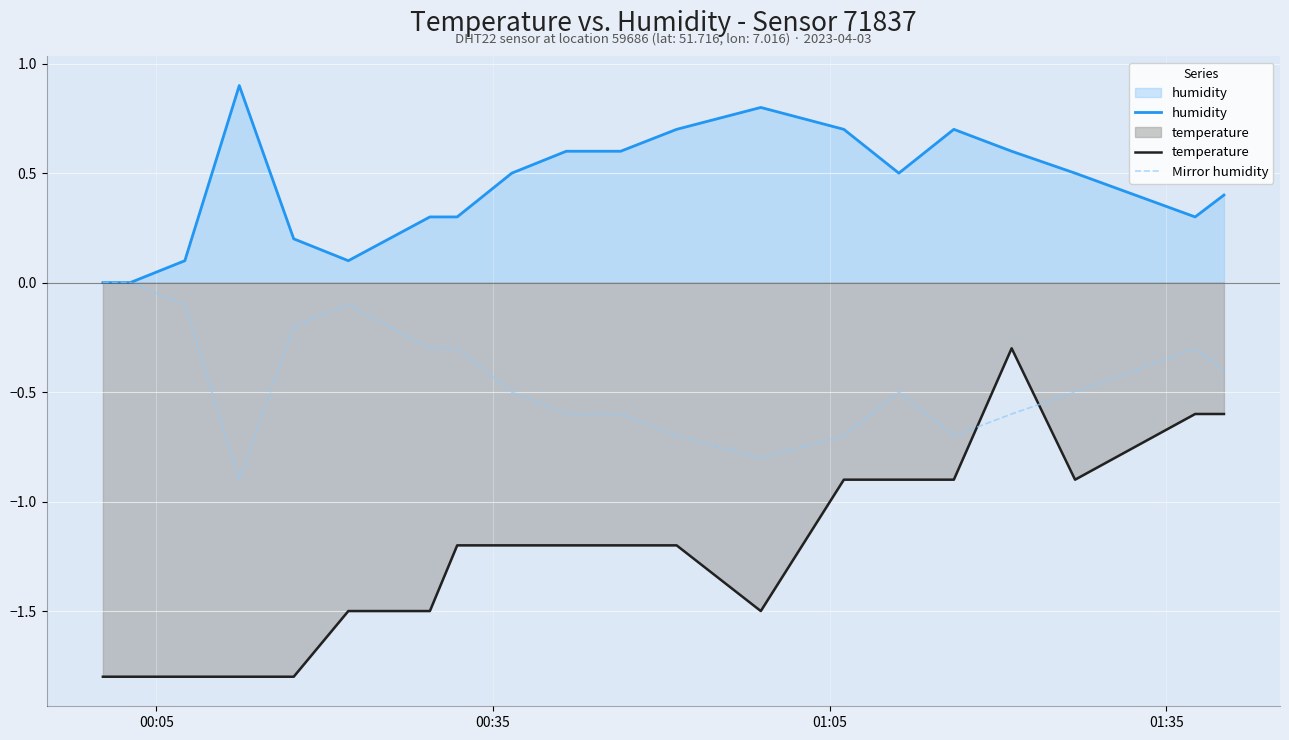

Which series has the largest total across all categories?

humidity